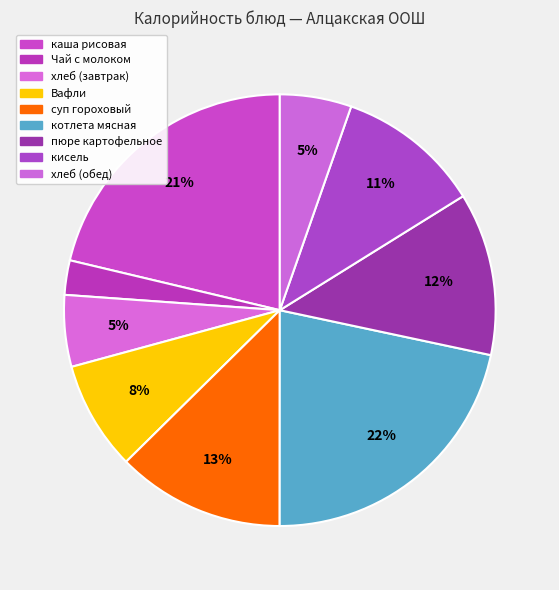

Is there a majority slice in this chart?

No